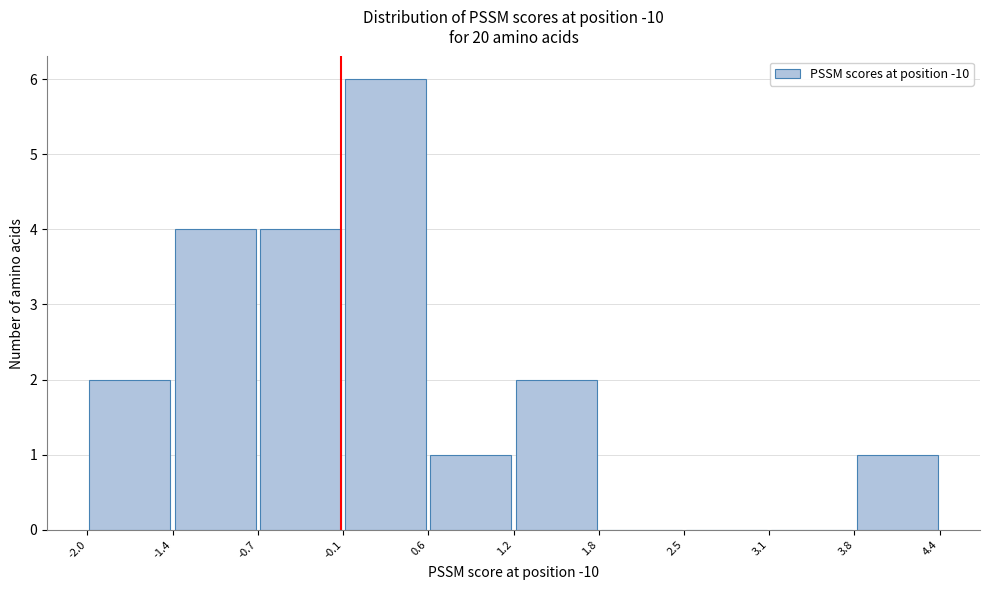

Over which range of the x-axis is the bar tallest?

-0.1 to 0.6